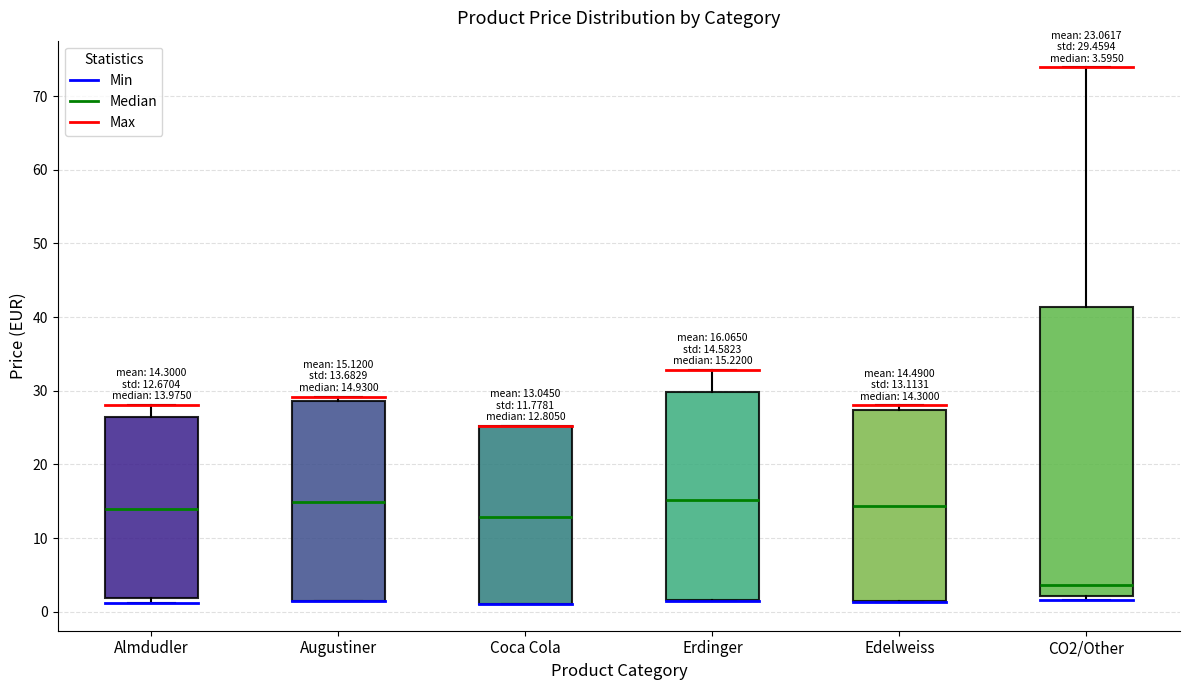

Which box is the tallest, from its lower edge to its upper edge?

CO2/Other